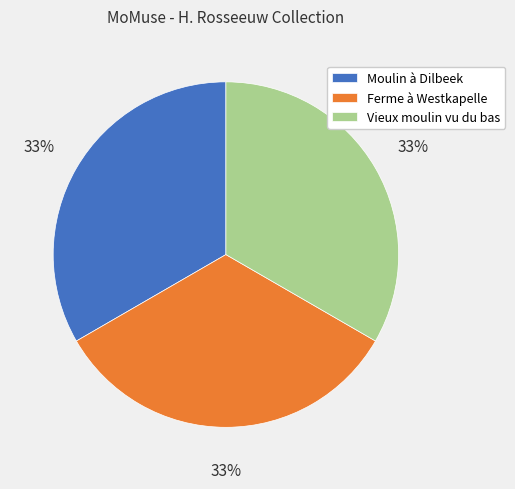

Is the sum of Vieux moulin vu du bas and Ferme à Westkapelle greater than half?

Yes